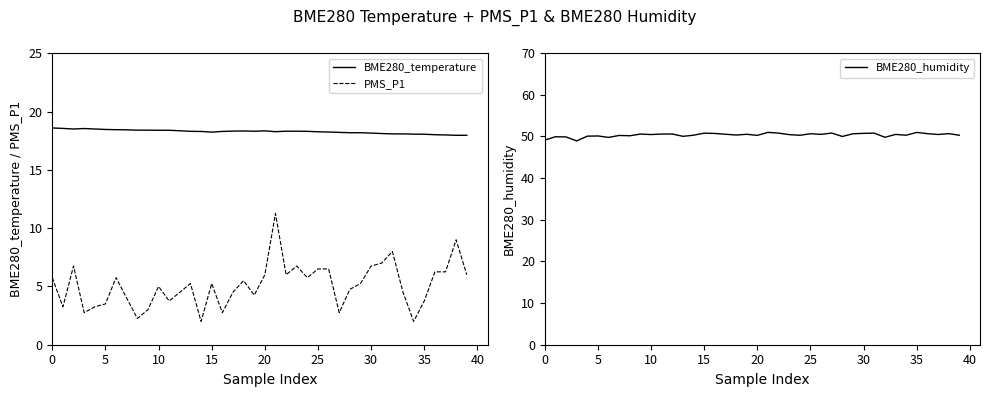

What is the sum of all BME280_temperature values?

731.1